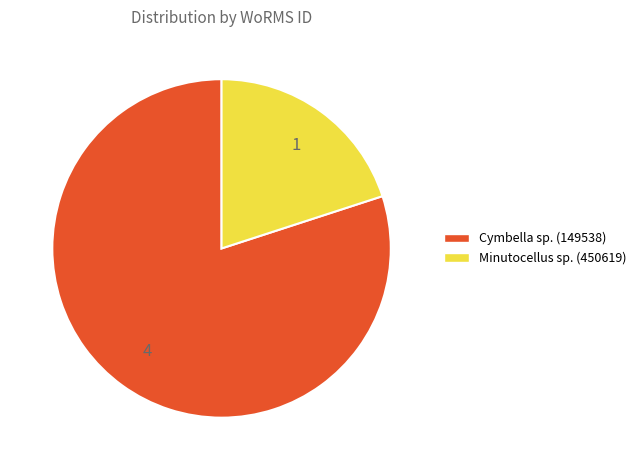

Is there any slice that represents more than half of the pie?

Yes